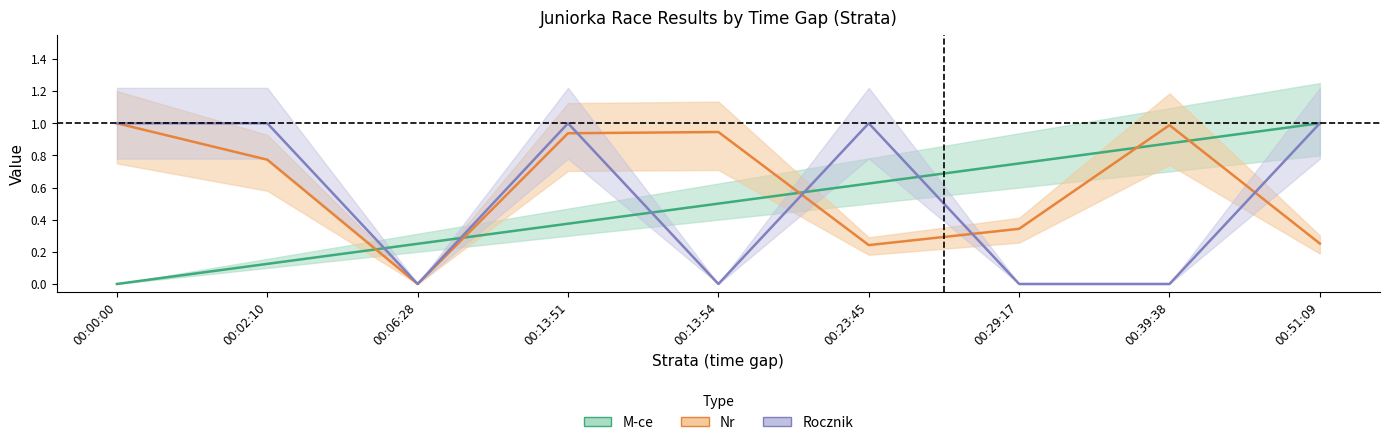

What is the difference between the maximum and minimum values in the M-ce series?

1.0